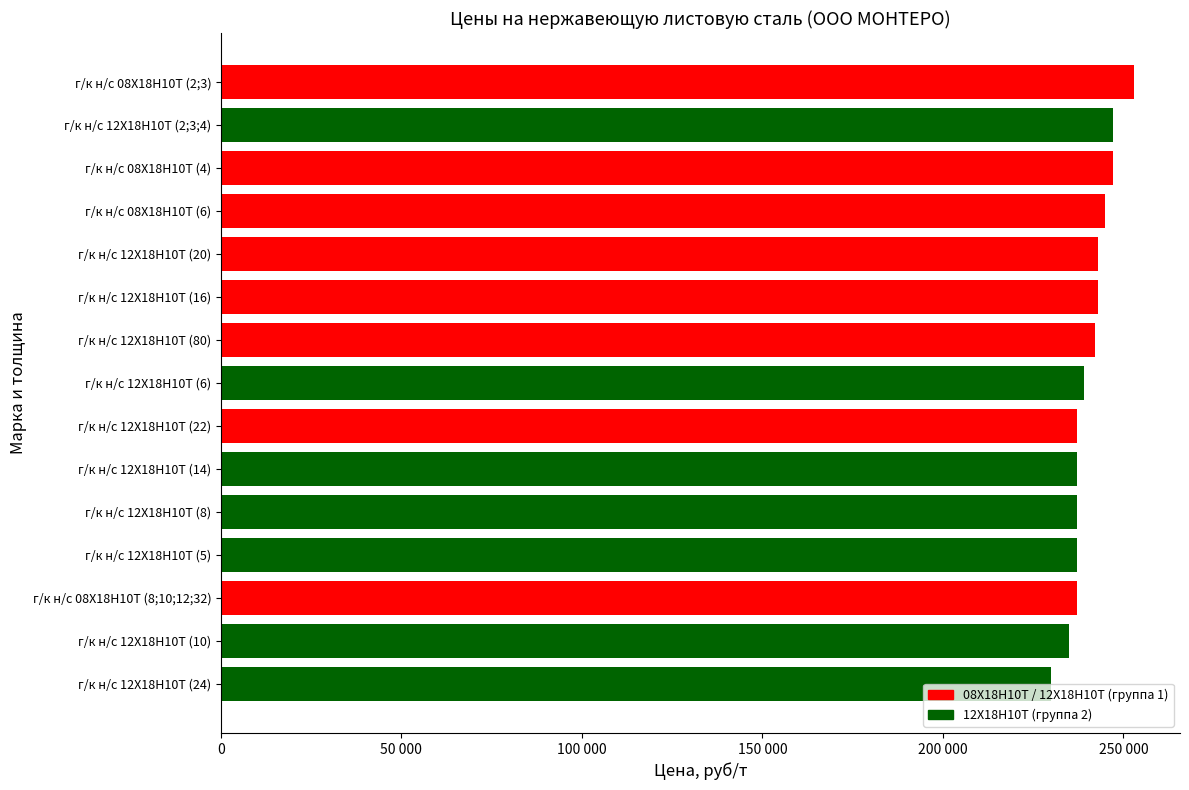

Does the chart contain any negative values?

No